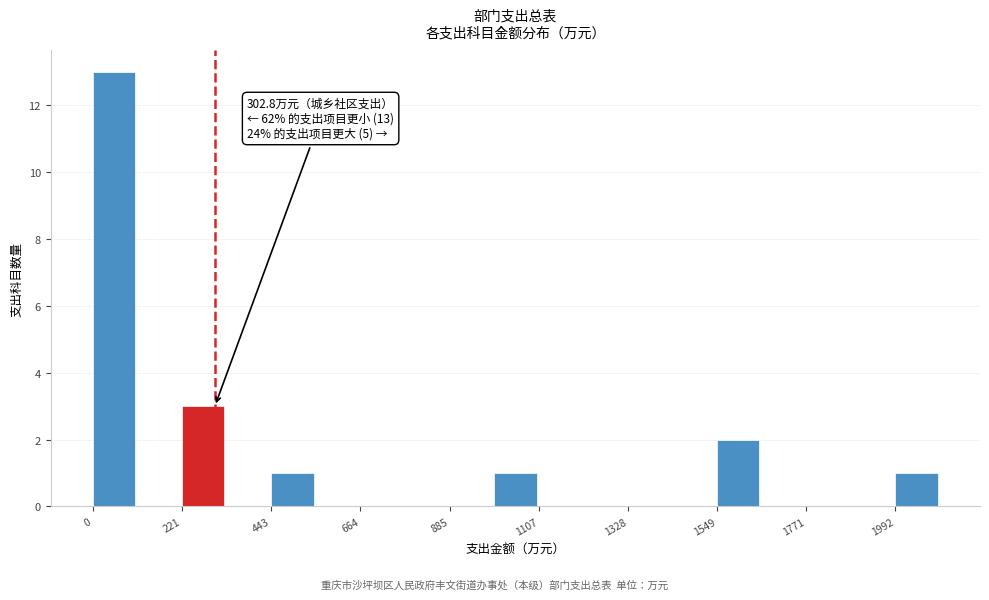

Around what value on the x-axis is the tallest bar? Give the approximate position of its centre, as read against the axis.

50